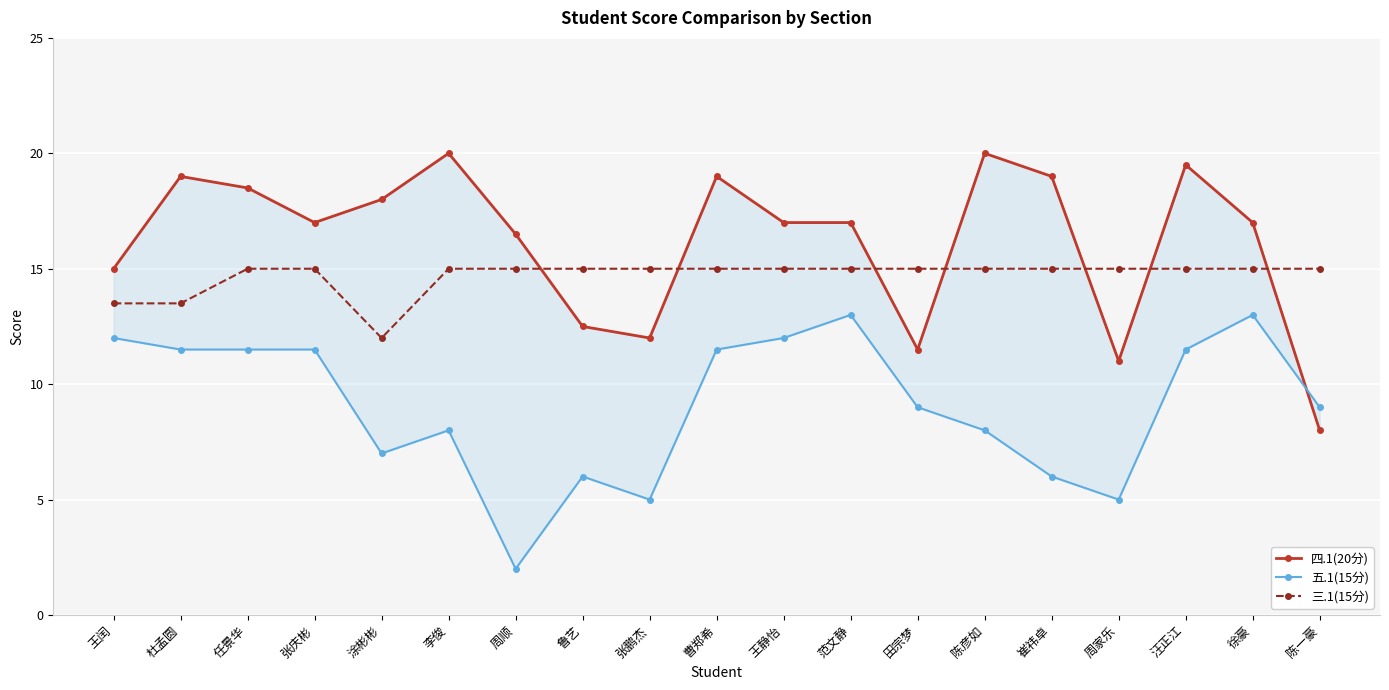

In 三.1(15分), how many points are lower than both neighbors (excluding endpoints)?

1